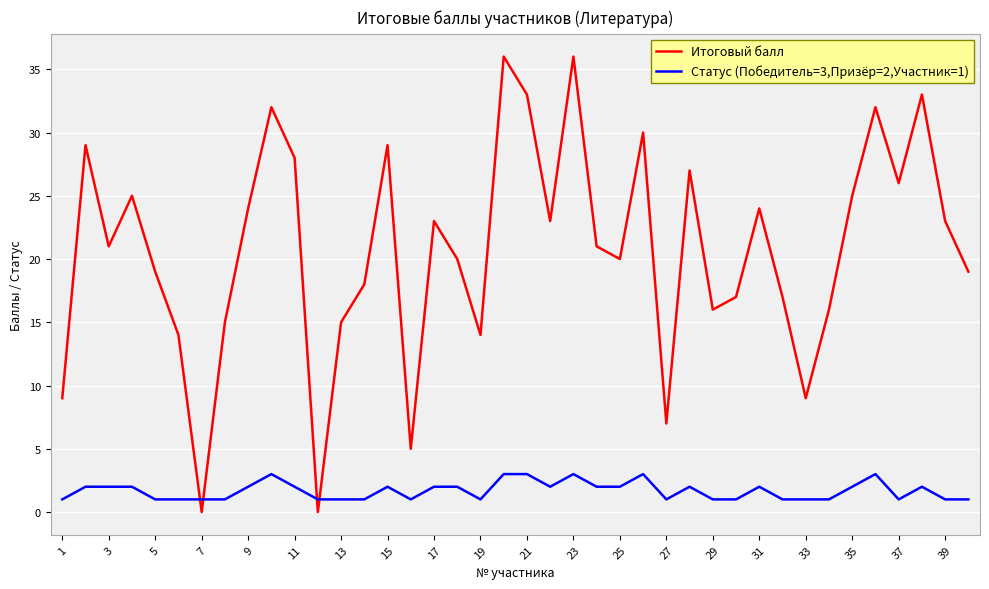

Rank the series by their average value, from lowest to highest.

Статус (Победитель=3,Призёр=2,Участник=1), Итоговый балл